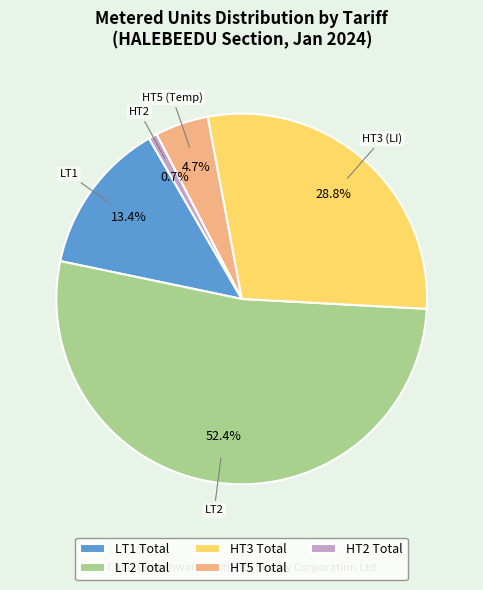

Rank the categories by value from lowest to highest.

HT2 Total, HT5 Total, LT1 Total, HT3 Total, LT2 Total